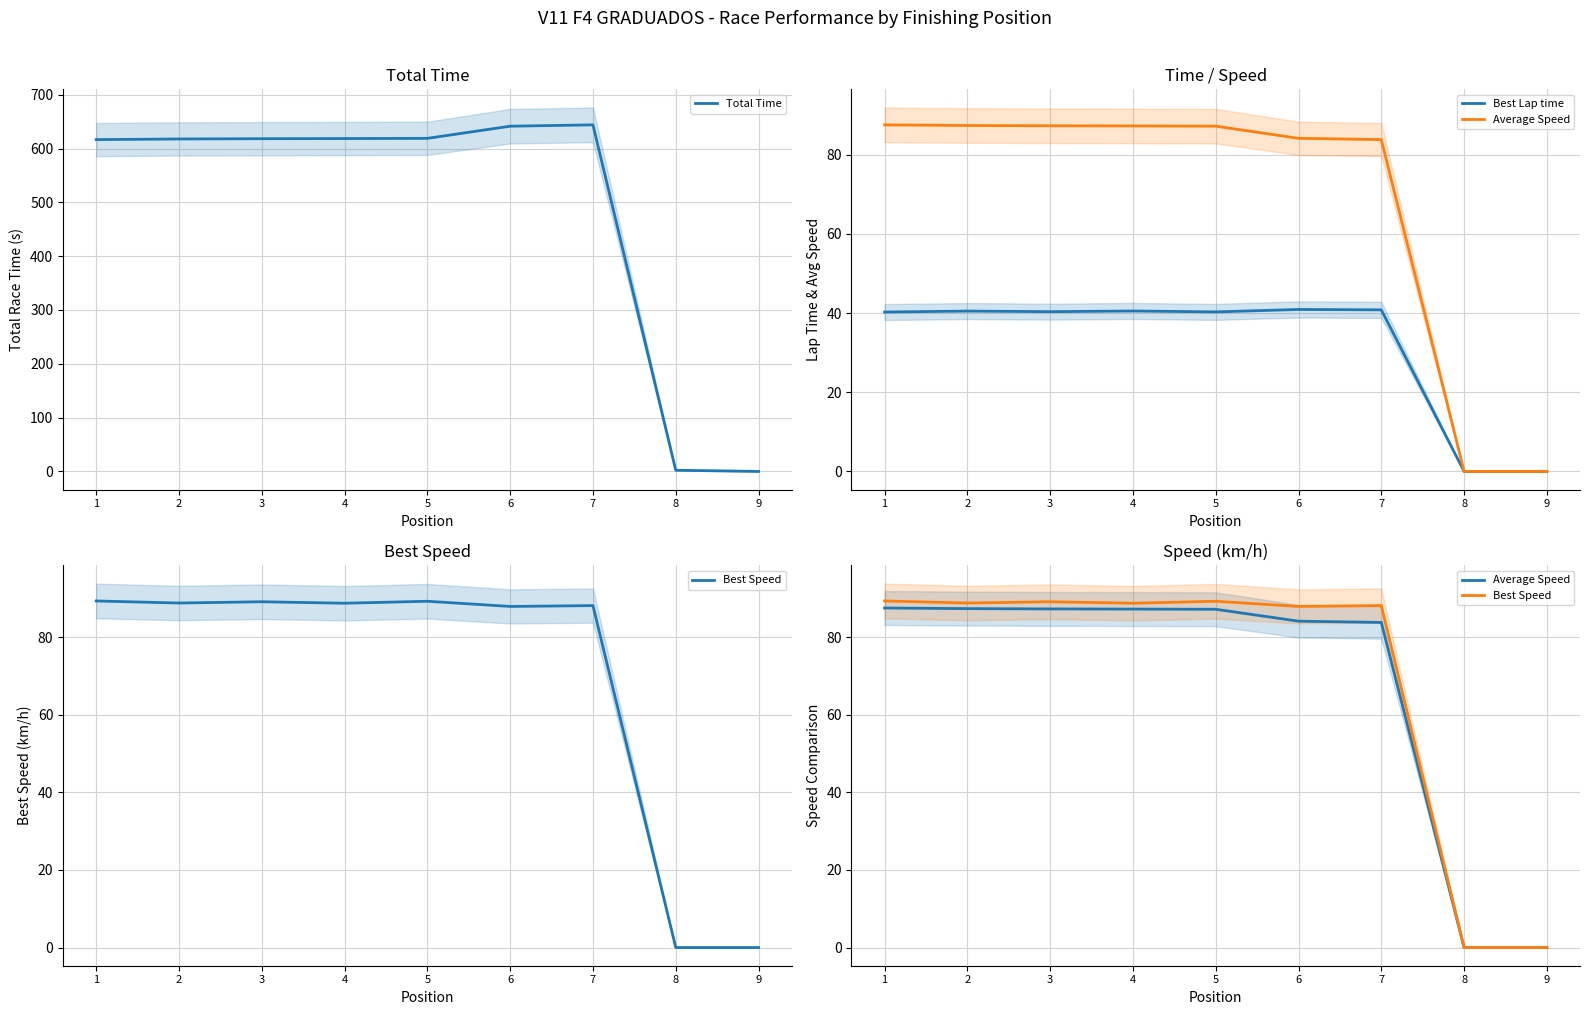

True or false: Average Speed and Best Lap time intersect in this chart.

False